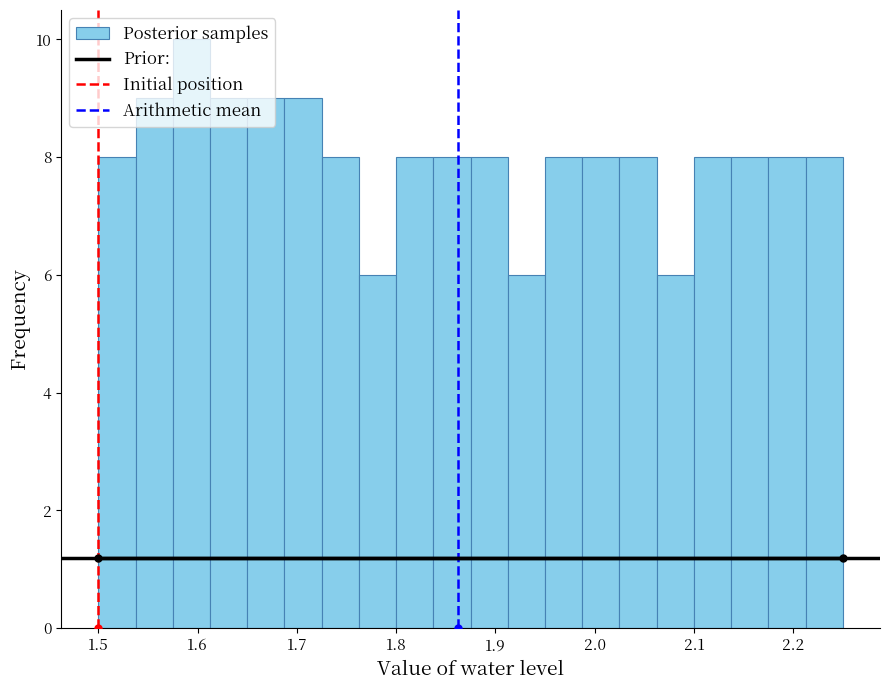

Read against the x-axis, roughly where is the centre of the tallest bar?

1.59